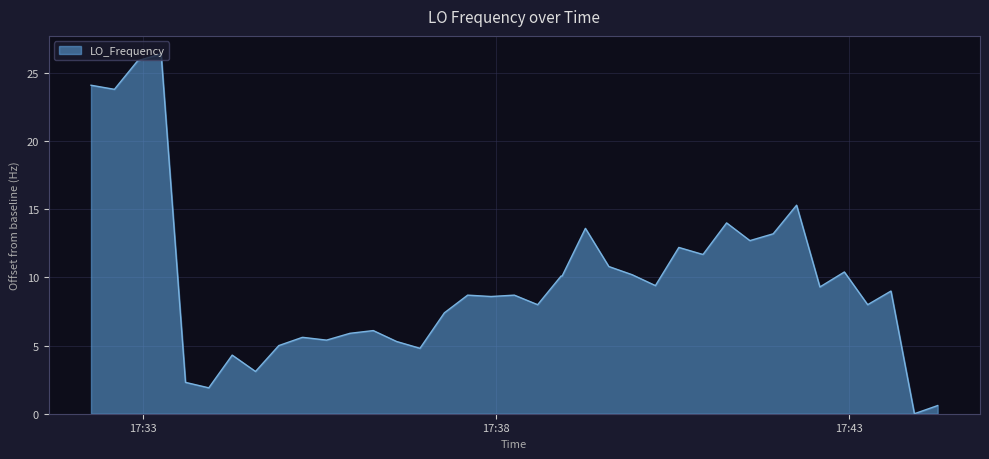

How many lines are shown in the chart?

1